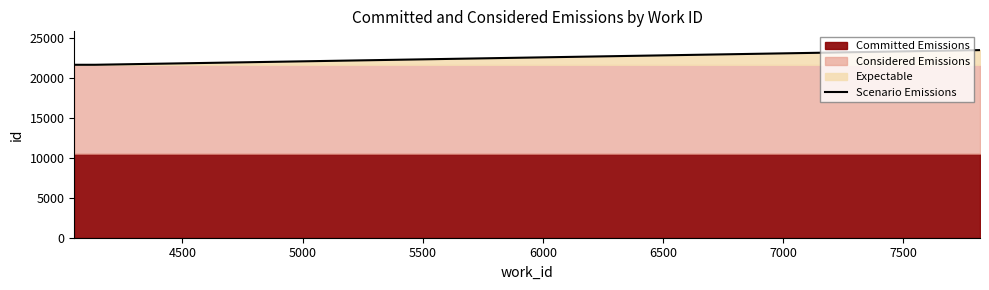

What is the highest value of the Scenario Emissions series?

23429